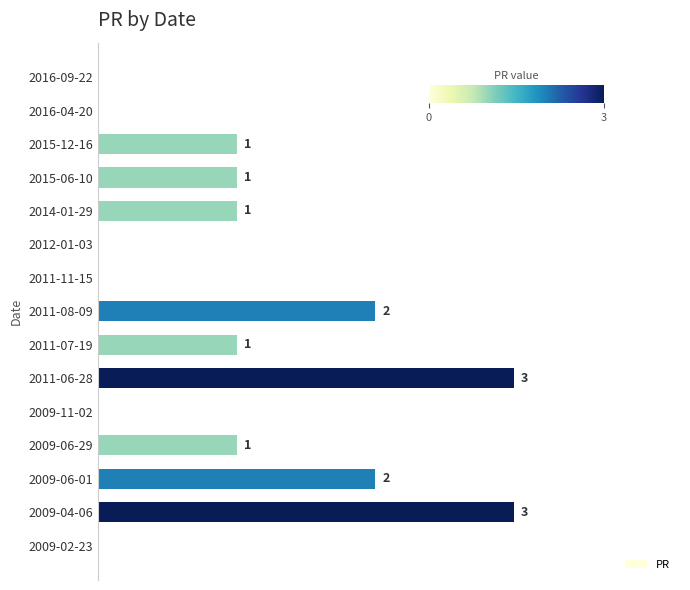

Which has a higher value, 2011-06-28 or 2014-01-29?

2011-06-28